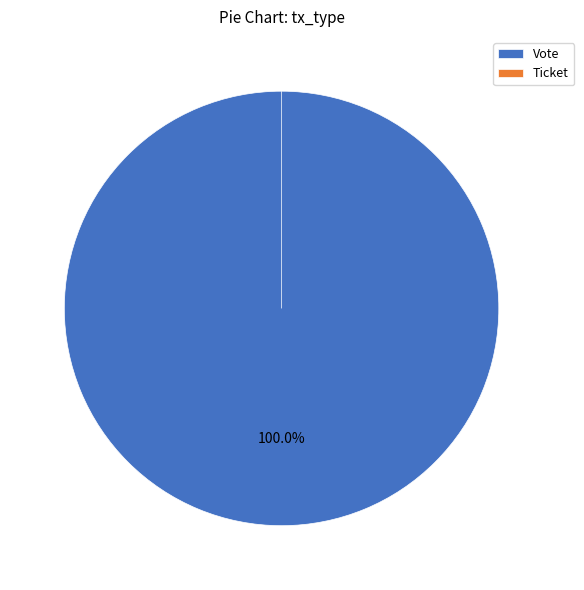

Is it true that Ticket (io_index=0) is 1% of the pie?

False